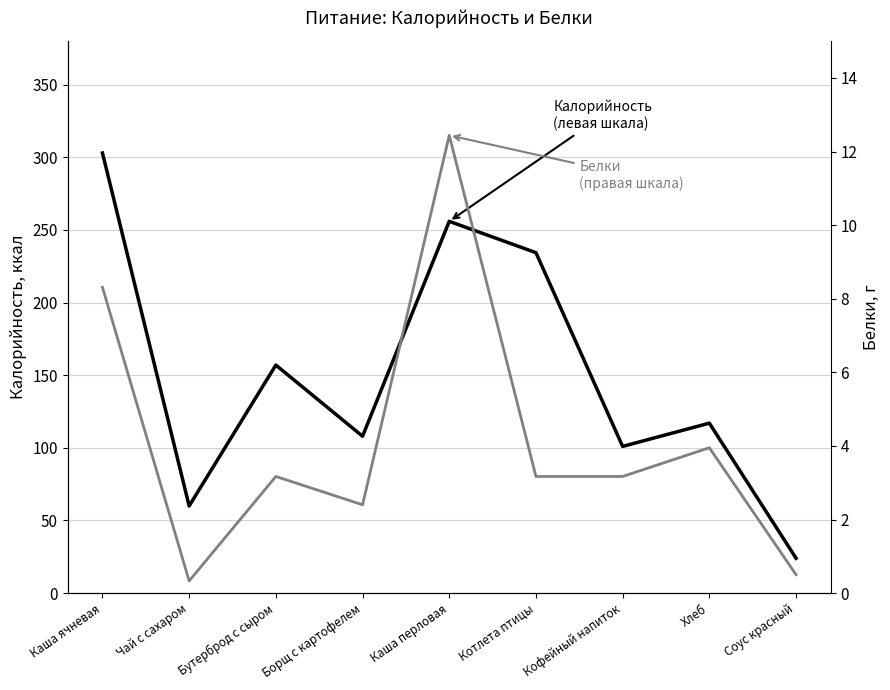

What value does the Калорийность series have at Хлеб?

117.0